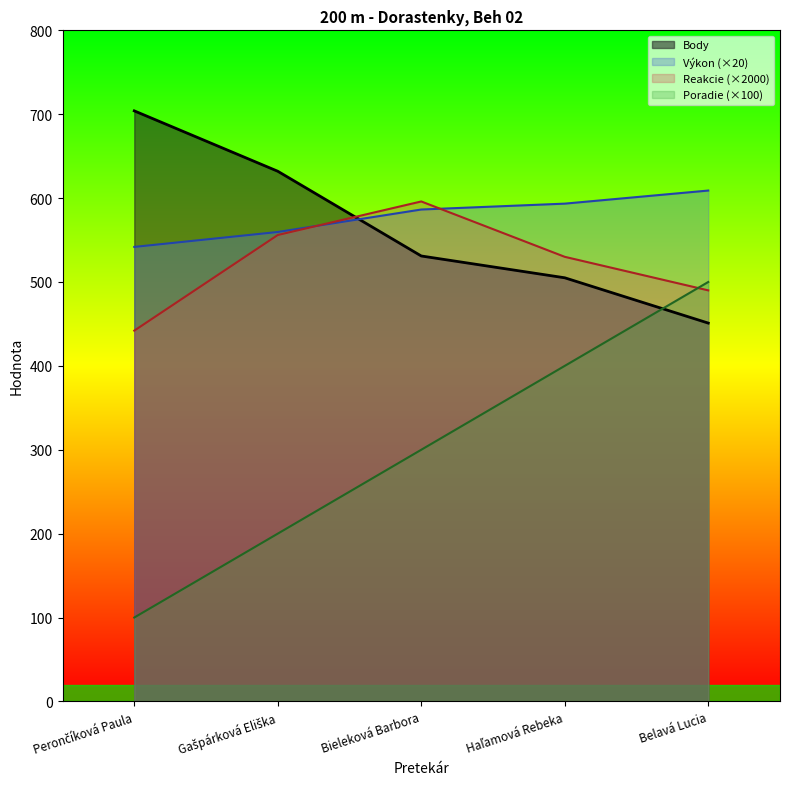

Reading left to right, transcribe all the data shown in this chart.

Poradie: Perončíková Paula=100.0	Gašpárková Eliška=200.0	Bieleková Barbora=300.0	Haľamová Rebeka=400.0	Belavá Lucia=500.0
Výkon: Perončíková Paula=541.8	Gašpárková Eliška=559.6	Bieleková Barbora=586.4	Haľamová Rebeka=593.4	Belavá Lucia=609.0
Body: Perončíková Paula=704.0	Gašpárková Eliška=632.0	Bieleková Barbora=531.0	Haľamová Rebeka=505.0	Belavá Lucia=451.0
Reakcie: Perončíková Paula=442.0	Gašpárková Eliška=556.0	Bieleková Barbora=596.0	Haľamová Rebeka=530.0	Belavá Lucia=490.0